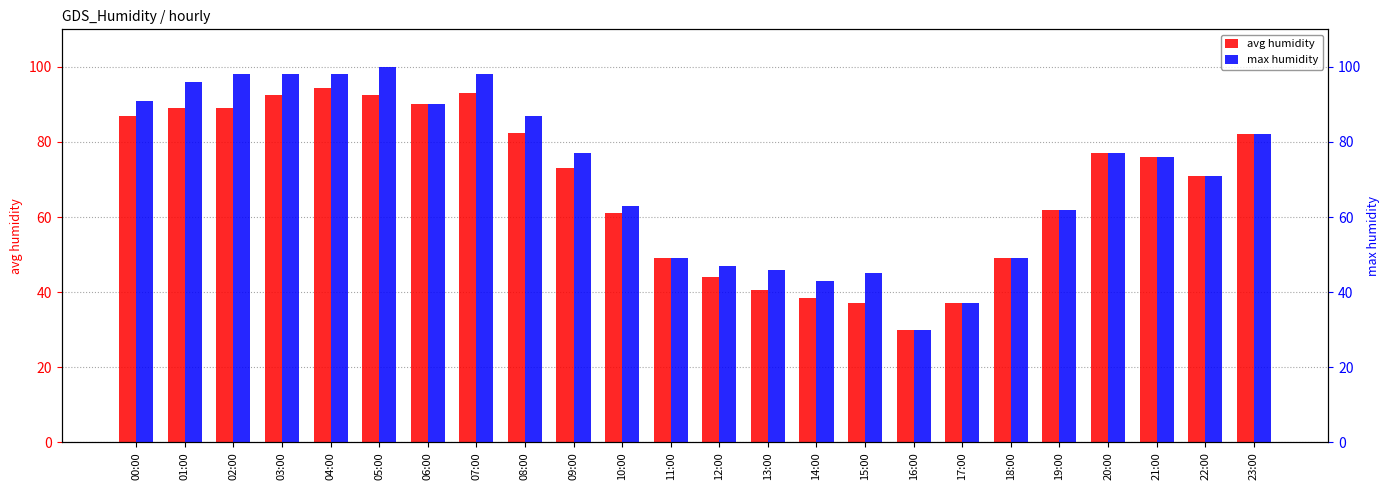

What is the label of the 7th bar from the right?

17:00